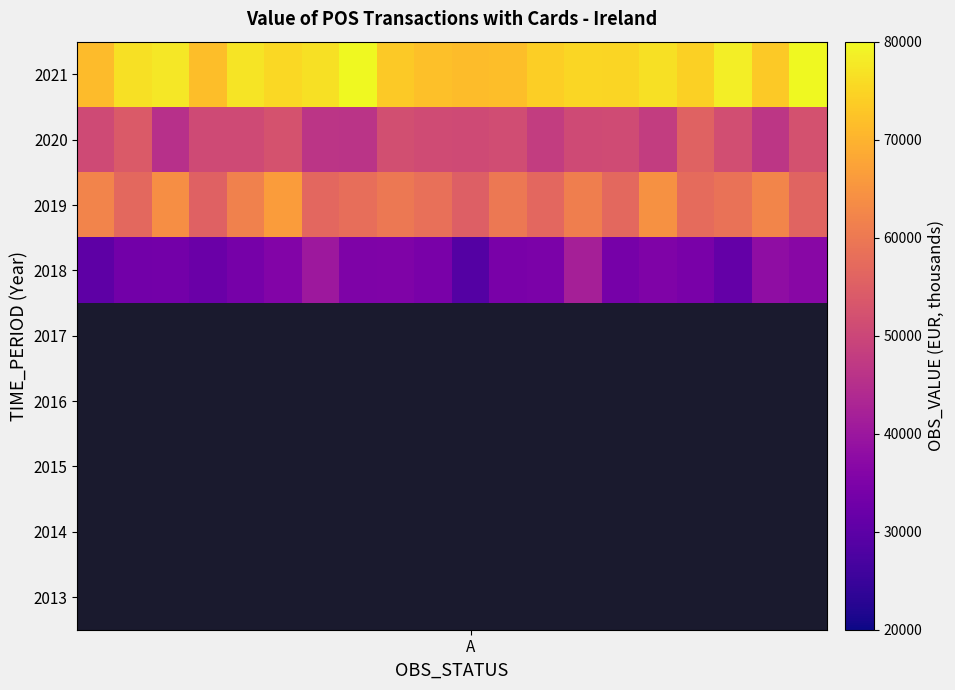

Count the number of data series in this chart.

9